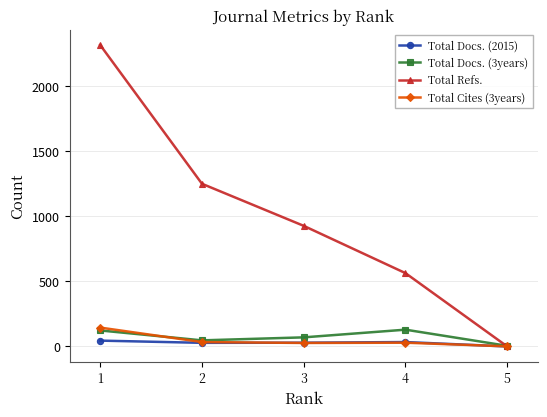

At which category is the sum across all series the highest?

1